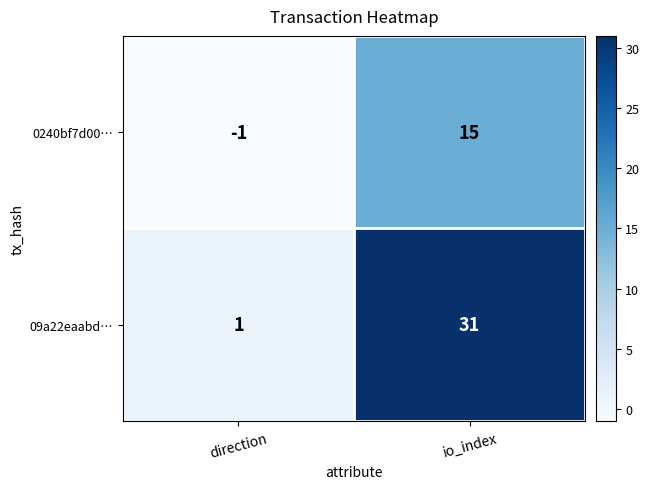

What is the approximate value of 09a22eaabd… at io_index, to the nearest 5?

30